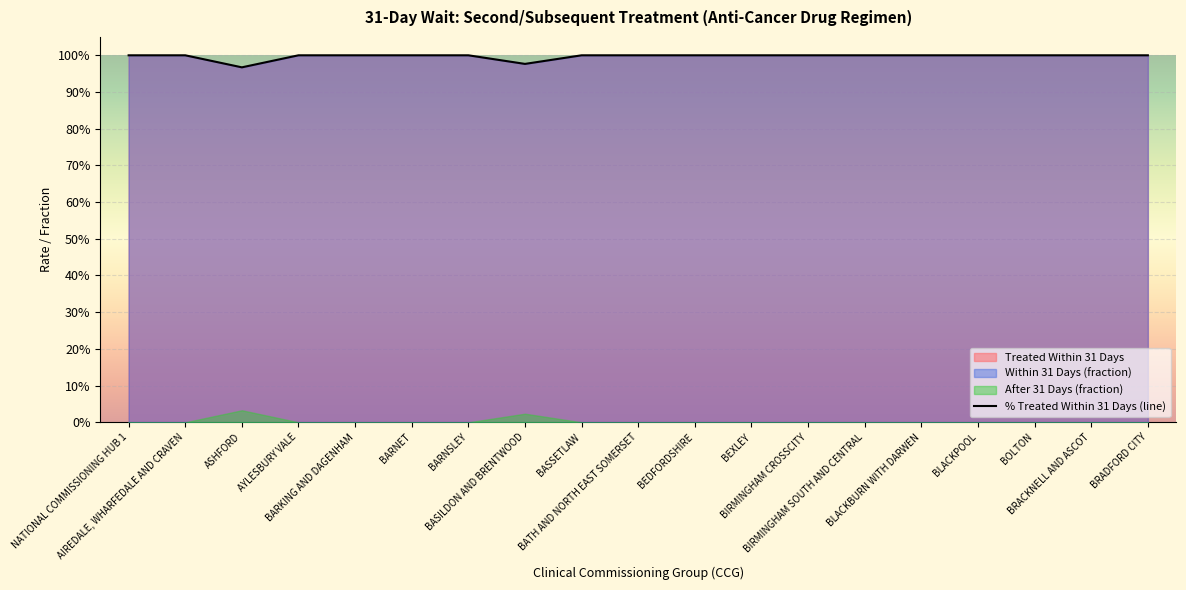

What is the label of the 18th point from the right?

AIREDALE, WHARFEDALE AND CRAVEN